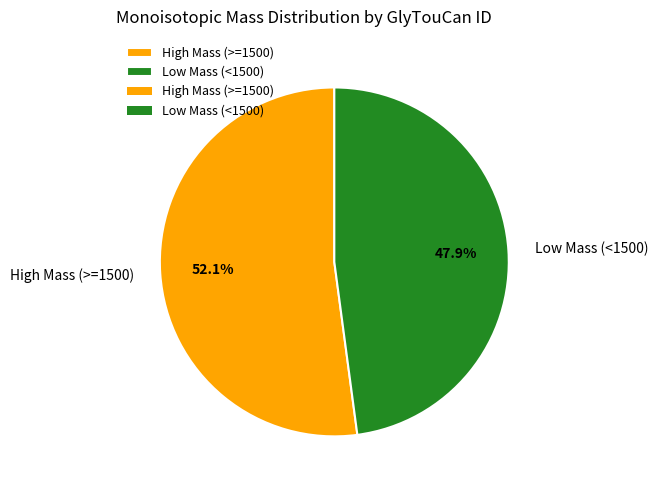

Approximately how many times larger is the value at Low Mass (<1500) compared to High Mass (>=1500)?

0.9